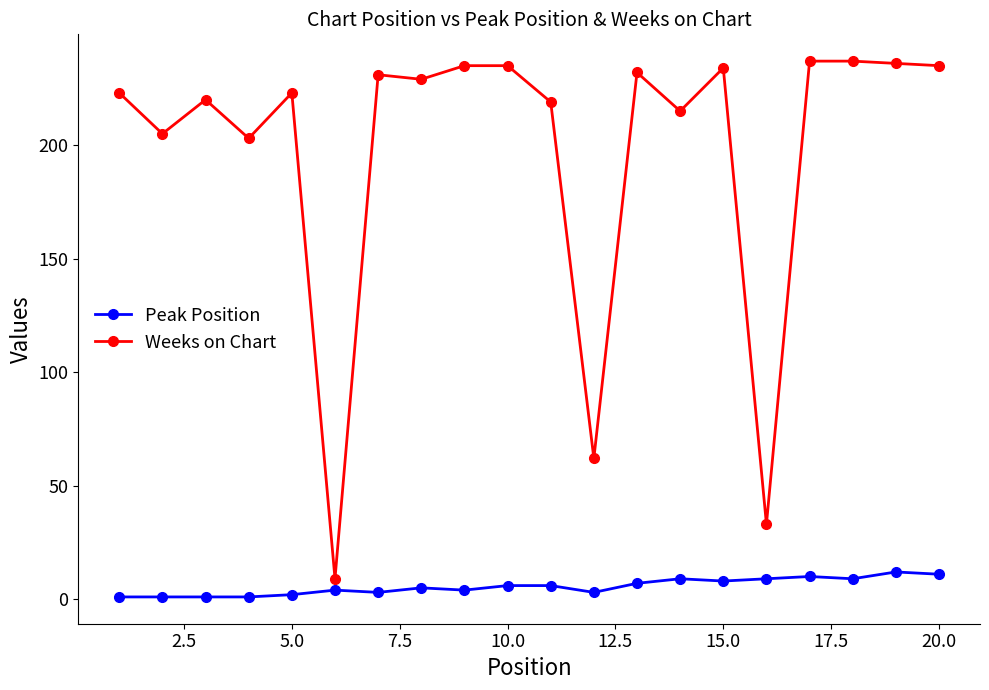

Rank the series by their maximum value, from highest to lowest.

Weeks on Chart, Peak Position